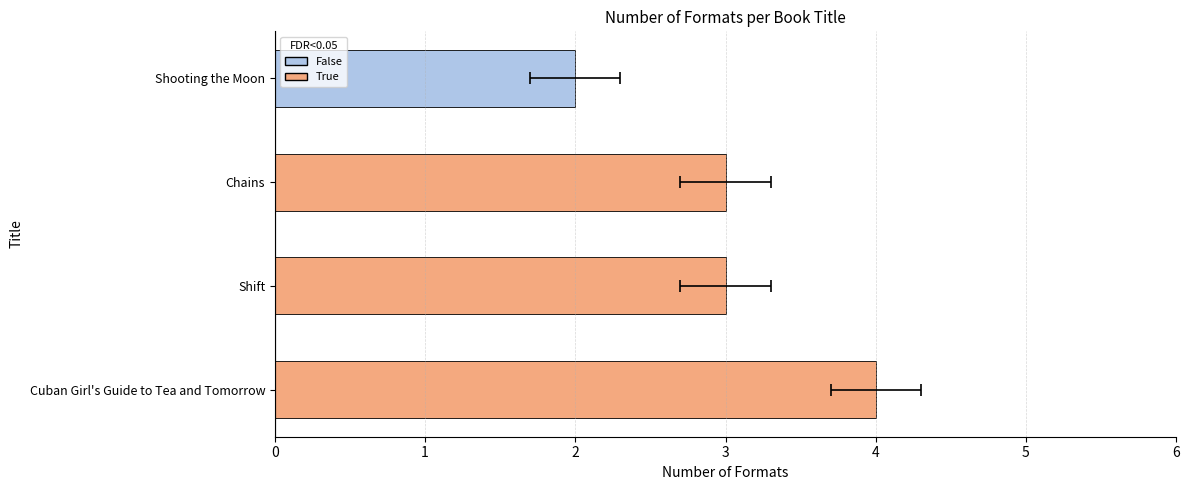

What is the change in value from Chains to Shooting the Moon?

-1